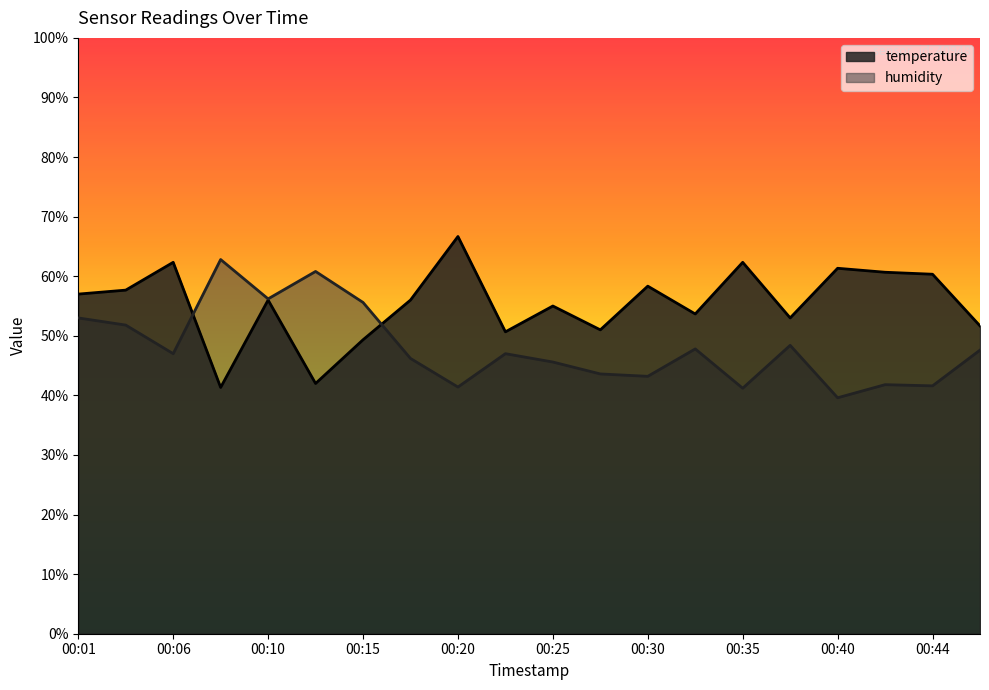

At which category does humidity reach its first local peak?

00:08